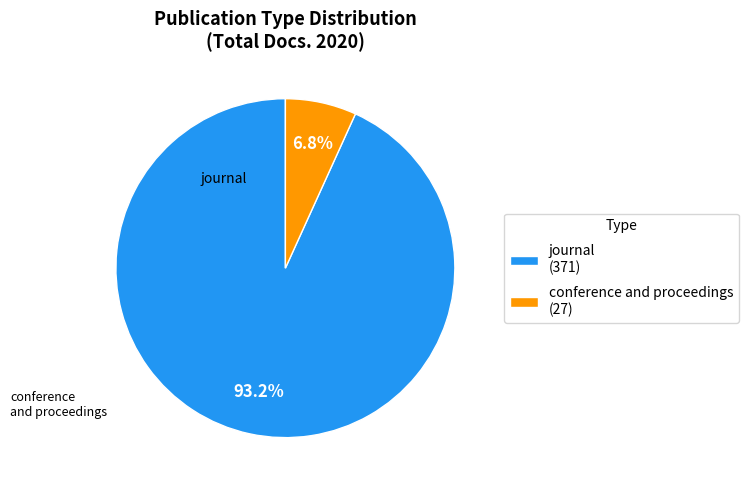

Between conference and proceedings and journal, which is larger?

journal